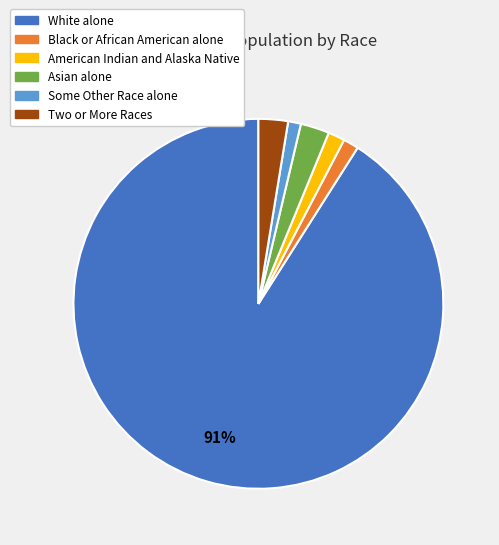

True or false: White alone accounts for 91% of the total.

True